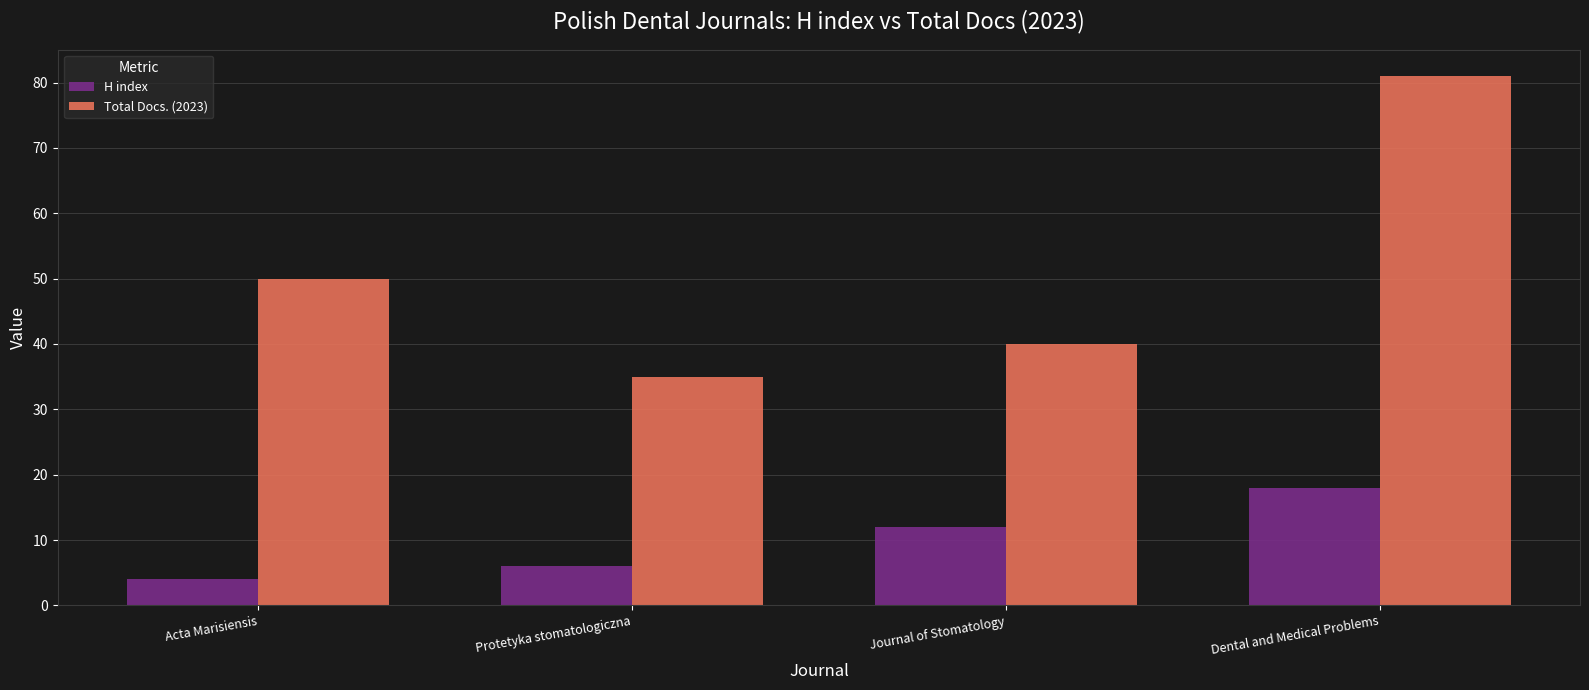

Rank the categories by H index value from highest to lowest.

Dental and Medical Problems, Journal of Stomatology, Protetyka stomatologiczna, Acta Marisiensis